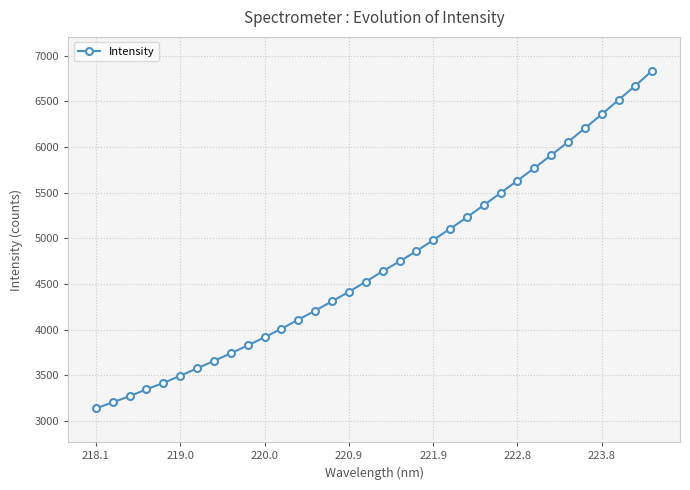

What is the difference between the maximum and second lowest values?

3630.3